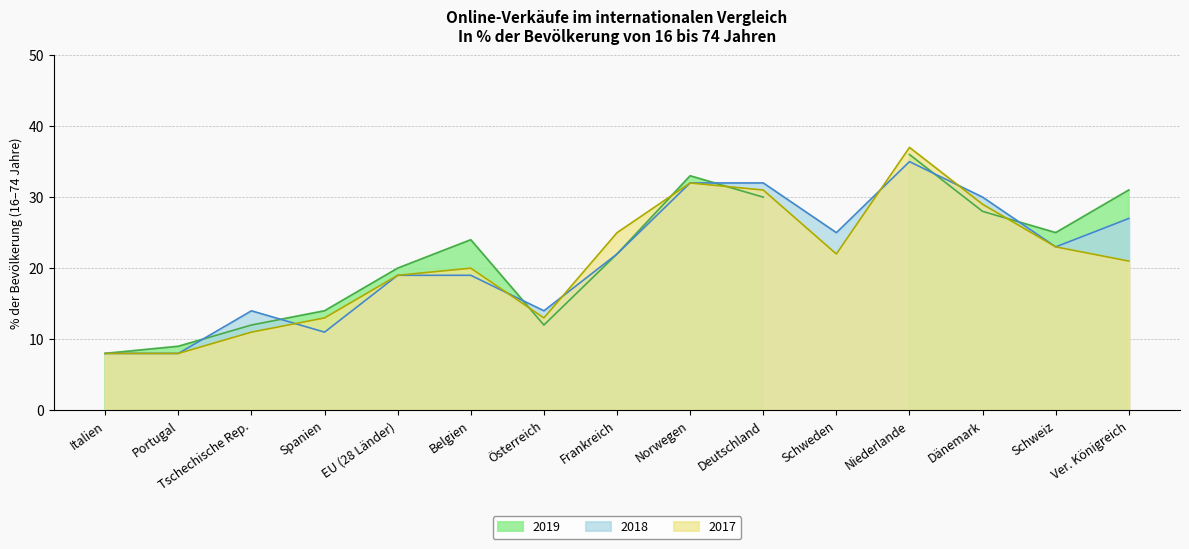

List the labels in order of 2018 value, largest first.

Niederlande, Norwegen, Deutschland, Dänemark, Ver. Königreich, Schweden, Schweiz, Frankreich, EU (28 Länder), Belgien, Tschechische Rep., Österreich, Spanien, Italien, Portugal